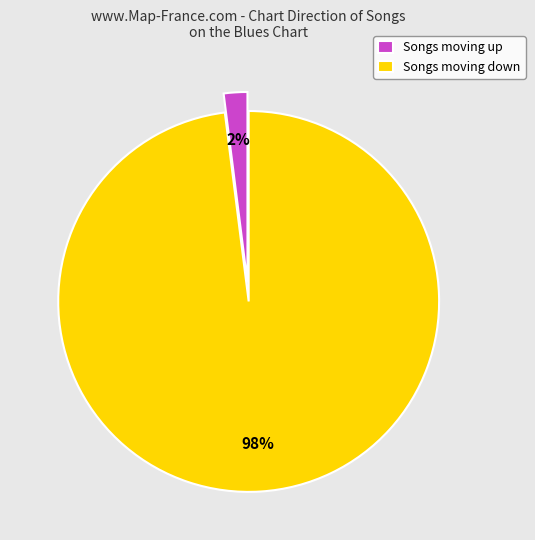

Rank the categories by value from lowest to highest.

Songs moving up, Songs moving down